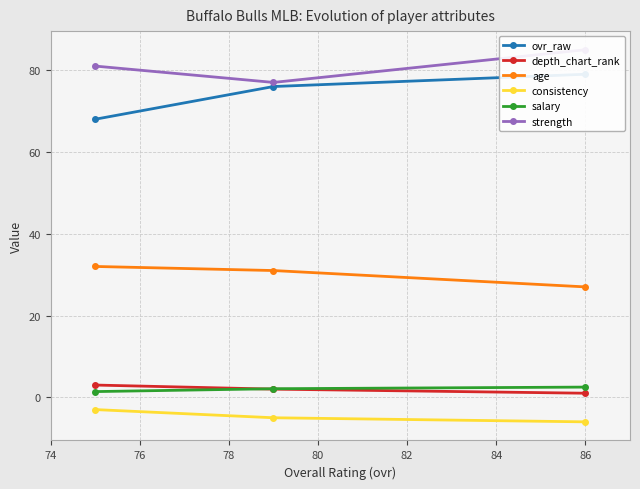

What is the value of the salary point at the 2nd from the left?

2.1